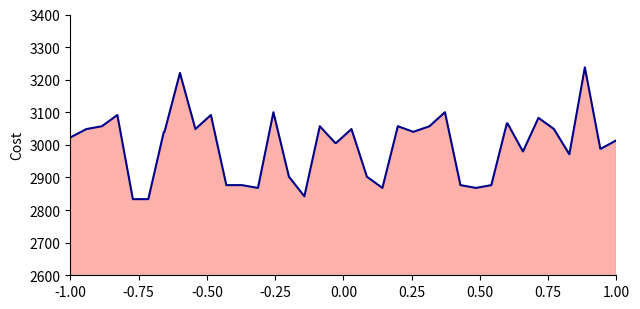

How many values exceed 3040?

20